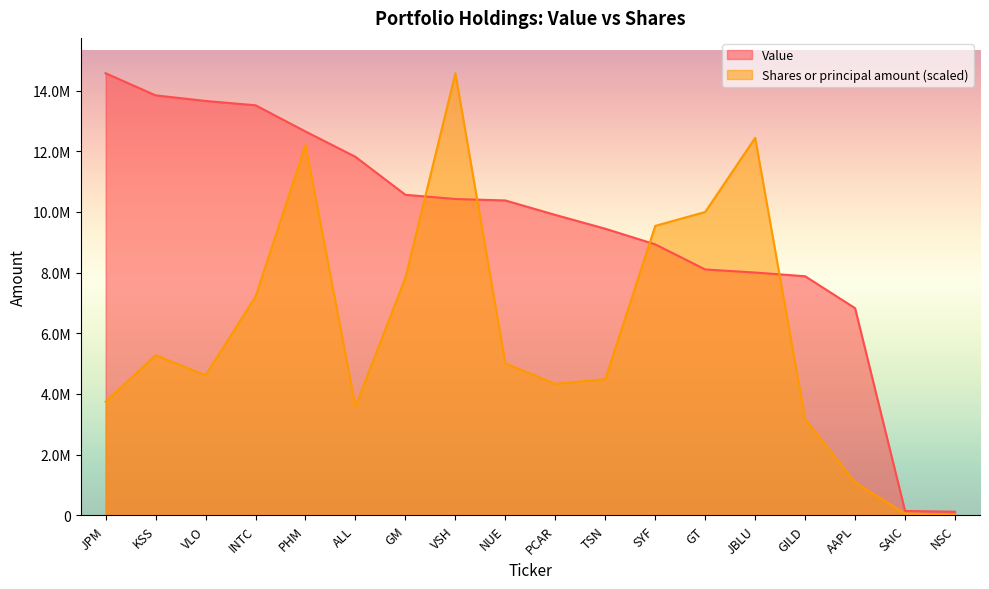

How many times do Value and Shares or principal amount cross each other?

4